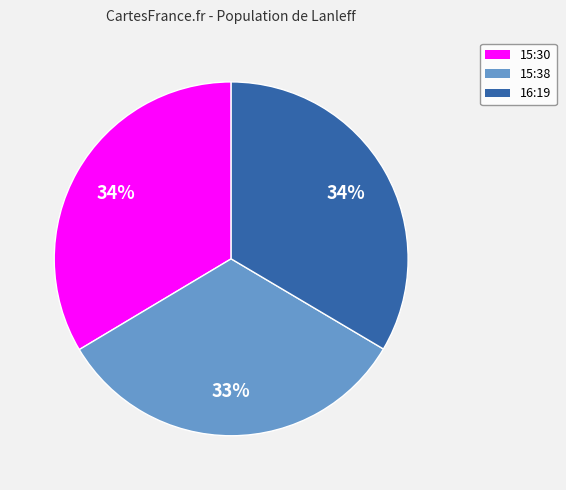

Is there any slice that represents more than half of the pie?

No